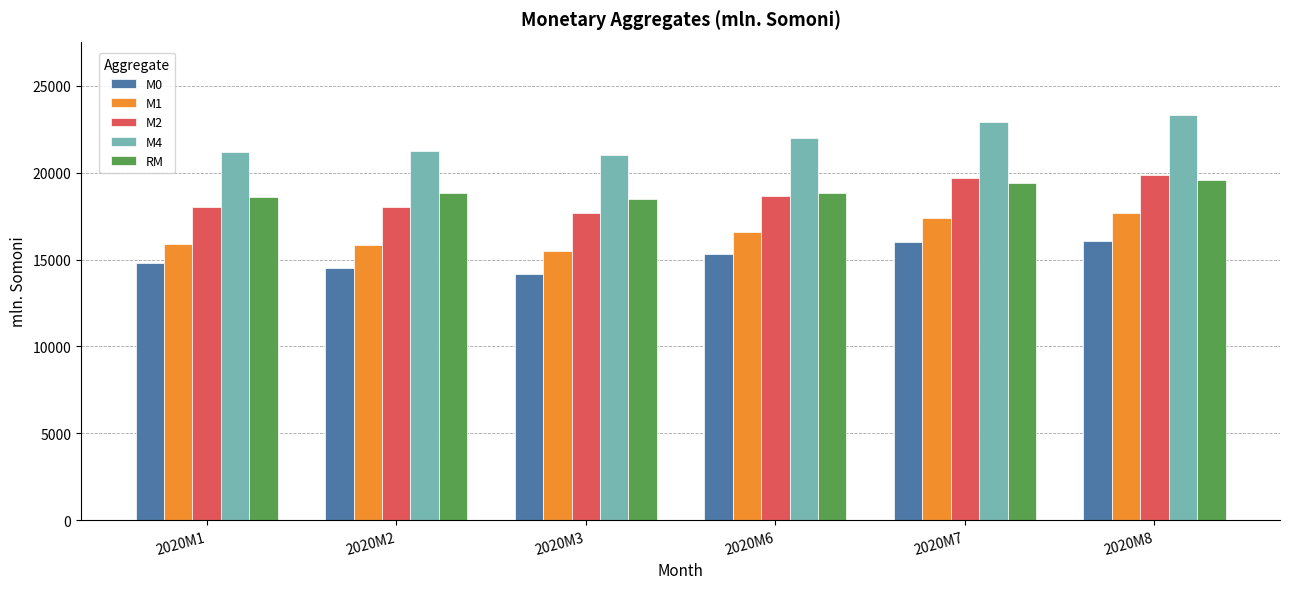

How many categories are shown in the chart?

6